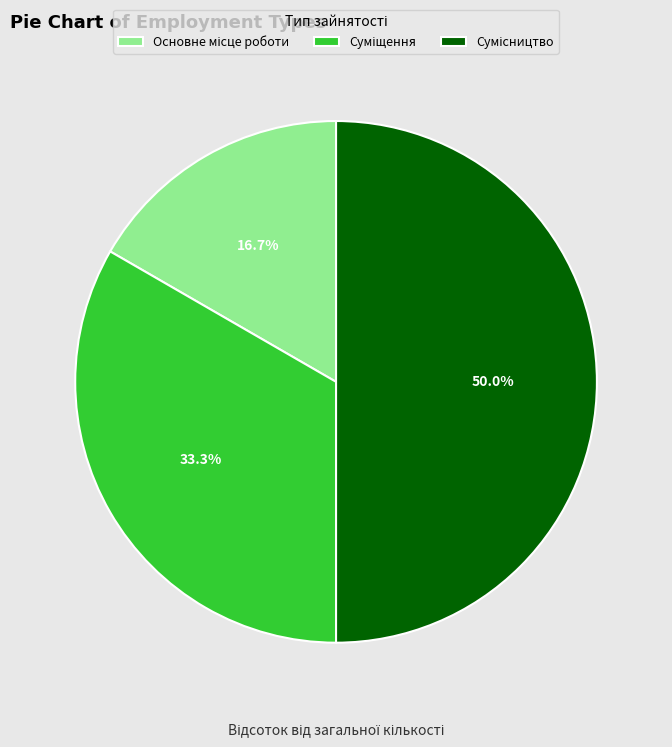

What percentage do Суміщення and Сумісництво together represent?

83.3%